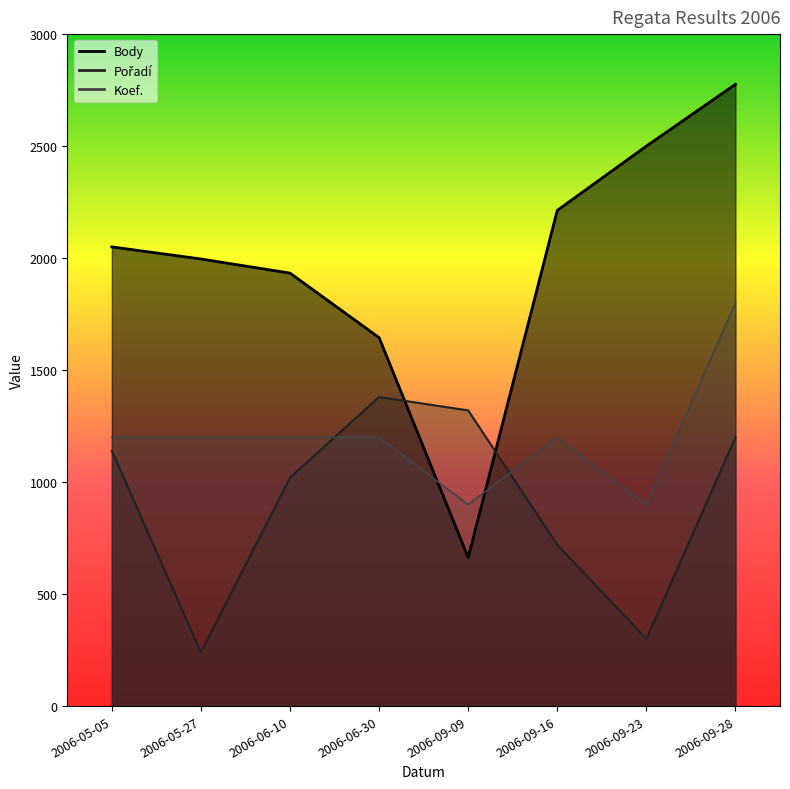

In Body, how many points are lower than both neighbors (excluding endpoints)?

1